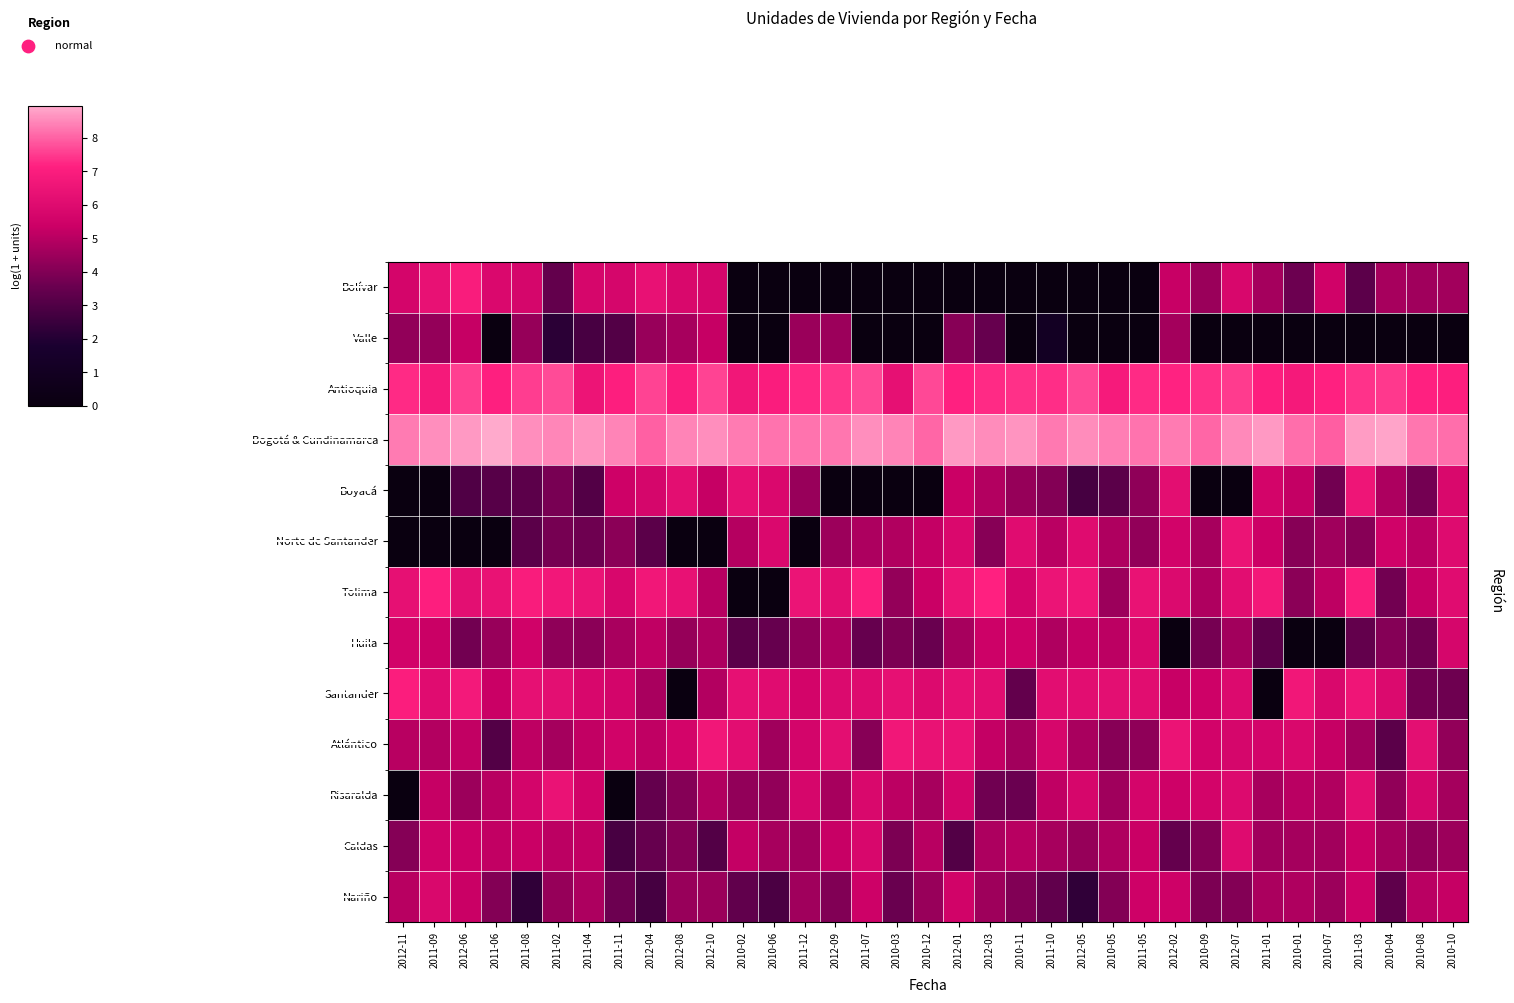

The Santander series shows 6.2 at 2010-05. True or false?

True